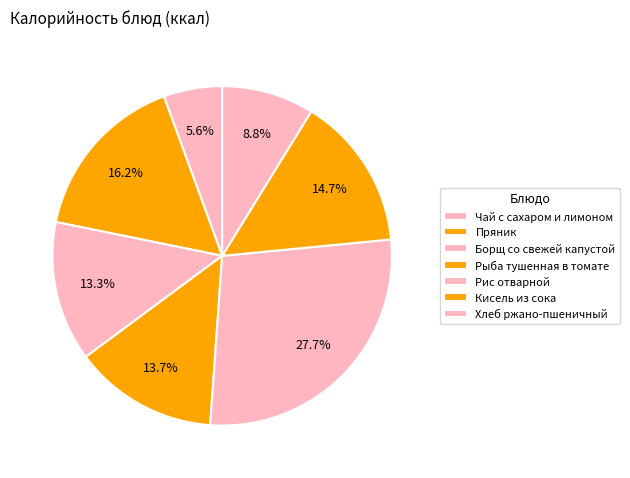

How many segments does this pie chart have?

7